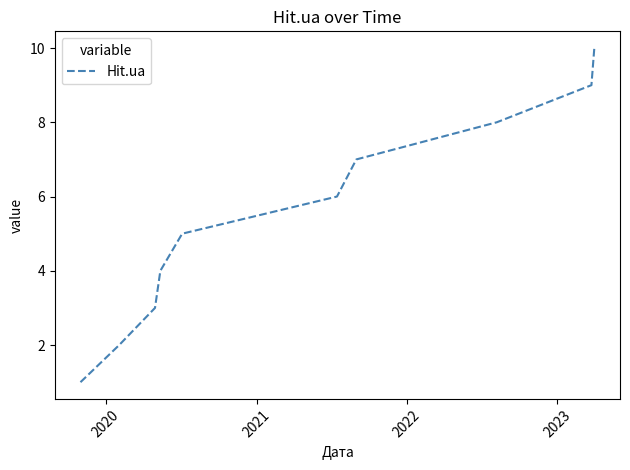

What is the difference between the maximum and minimum values?

9